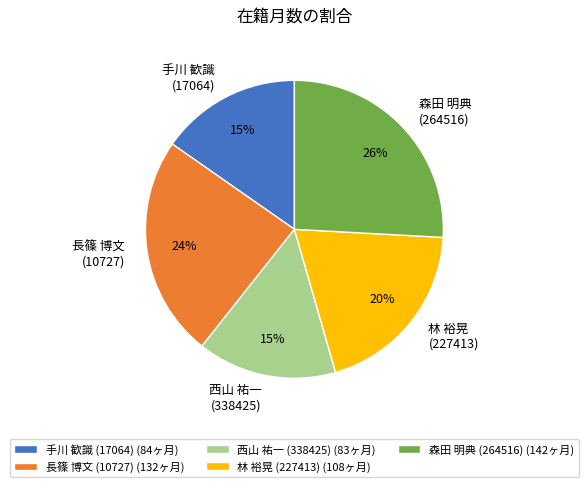

Which has a higher value, 手川 歓識 (17064) (84ヶ月) or 長篠 博文 (10727) (132ヶ月)?

長篠 博文 (10727) (132ヶ月)